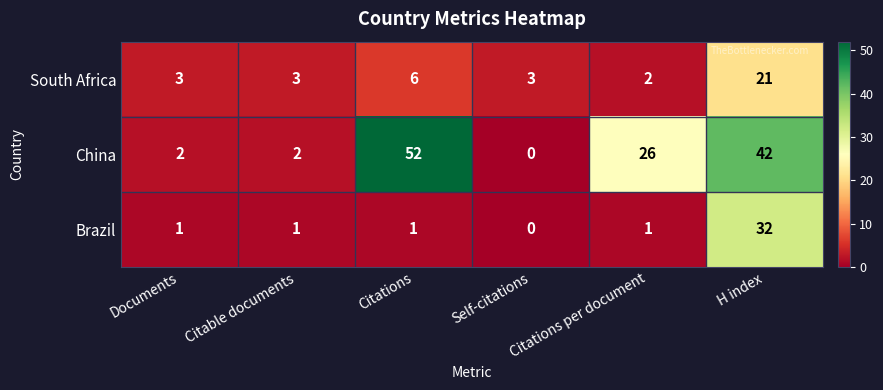

List the series in order of their peak value, highest first.

China, Brazil, South Africa